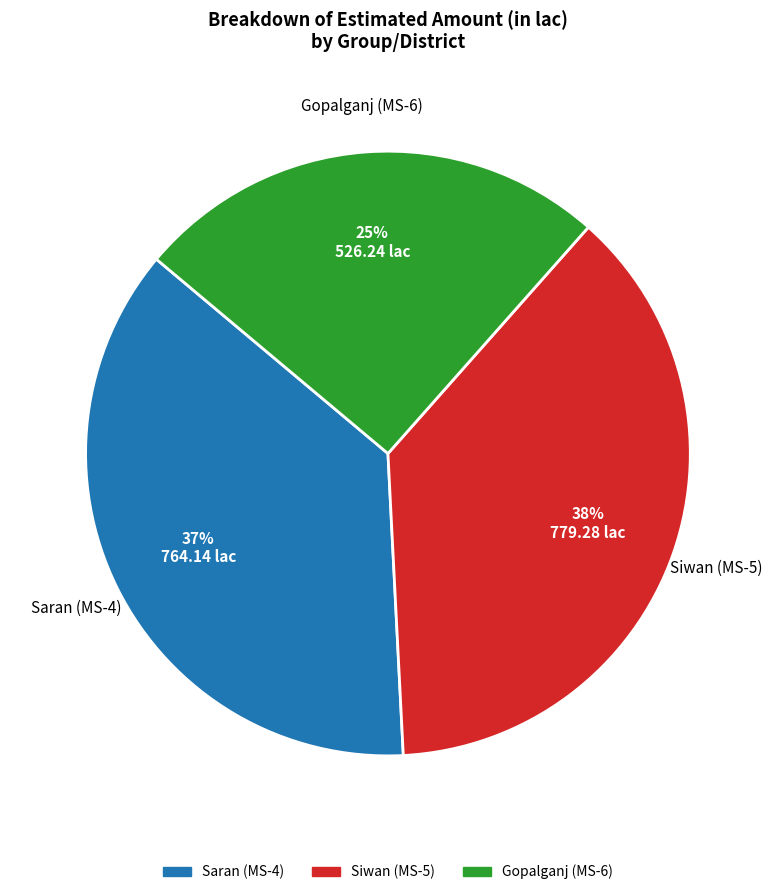

To the nearest percent, what is the average slice percentage?

33%